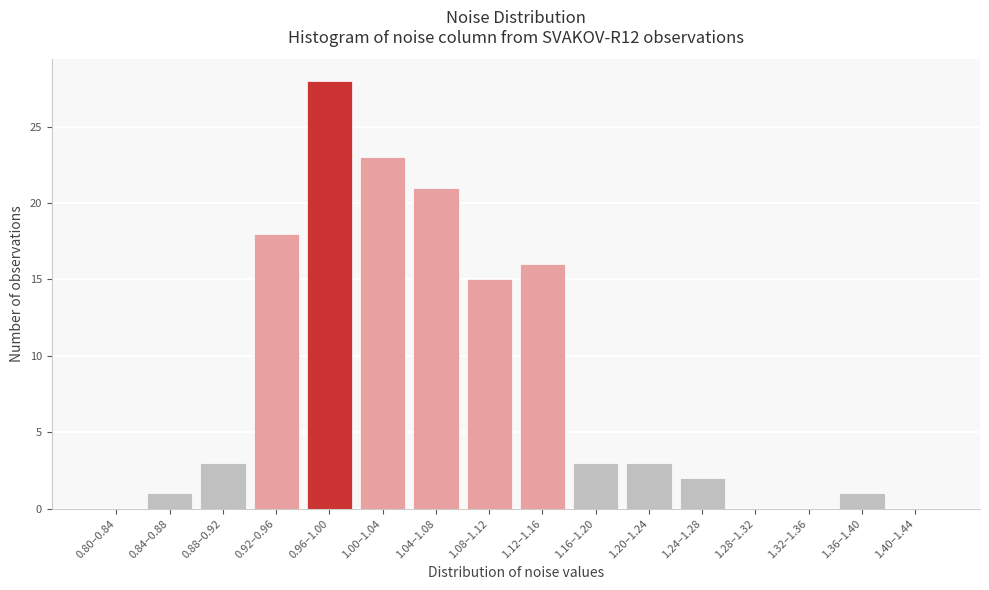

Reading left to right, list all the values displayed in this chart.

0.80–0.84=0	0.84–0.88=1	0.88–0.92=3	0.92–0.96=18	0.96–1.00=28	1.00–1.04=23	1.04–1.08=21	1.08–1.12=15	1.12–1.16=16	1.16–1.20=3	1.20–1.24=3	1.24–1.28=2	1.28–1.32=0	1.32–1.36=0	1.36–1.40=1	1.40–1.44=0